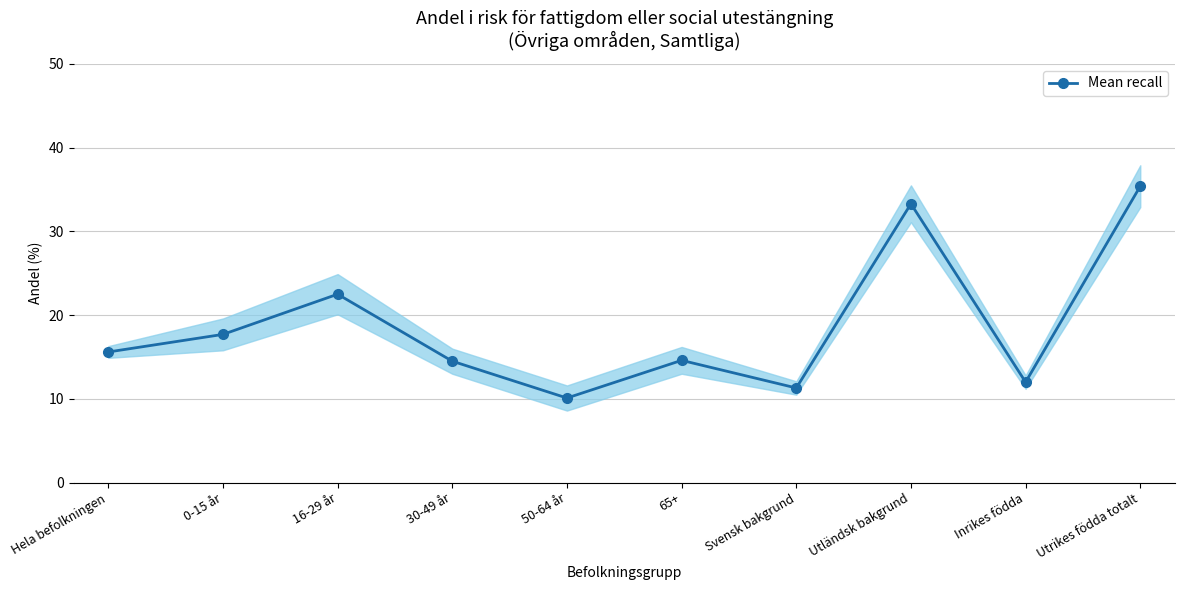

Does the chart have visible grid lines?

Yes